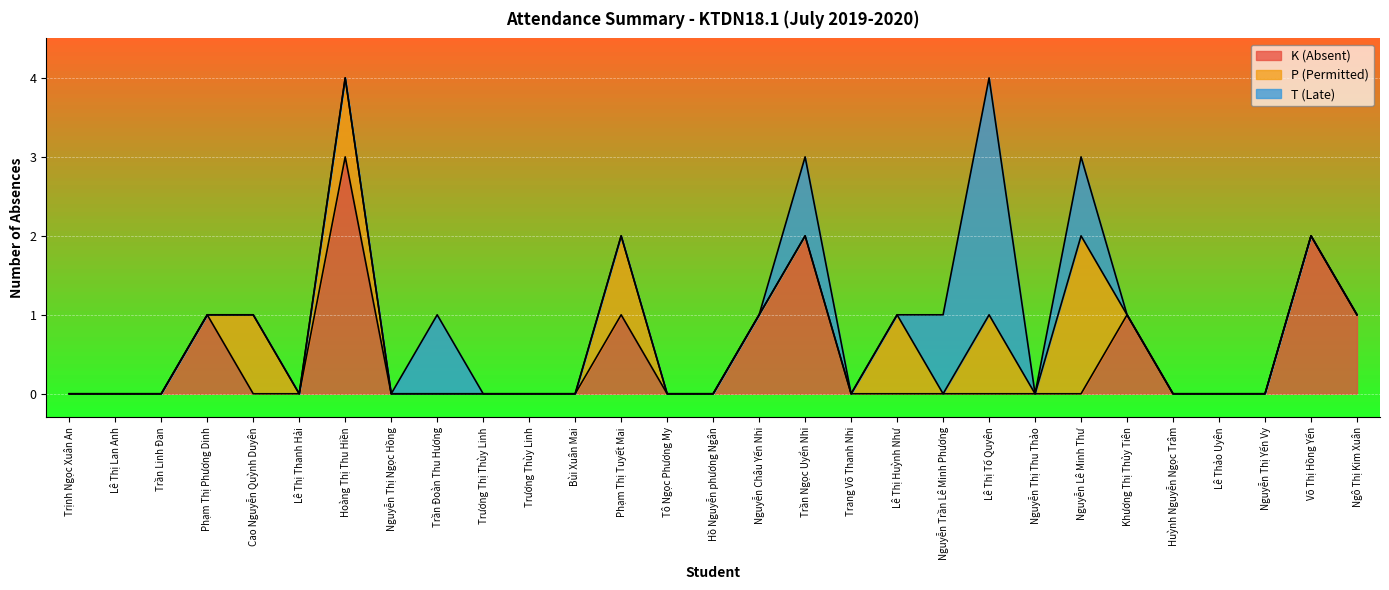

Is it true that K (Absent) equals 1 at Trần Ngọc Uyển Nhi?

False